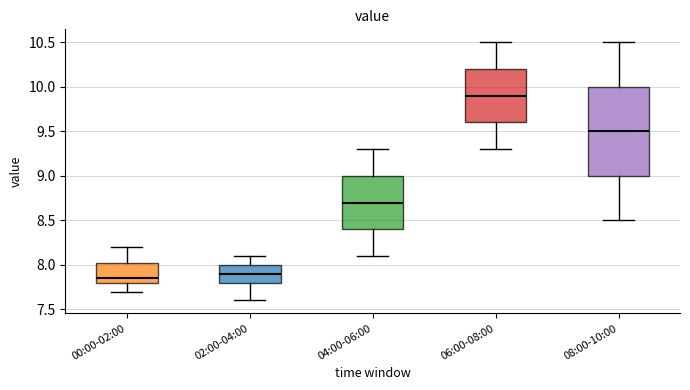

Where does the lower whisker of the box for 08:00-10:00 end on the y-axis? The values are not printed on the chart, so give them approximately, as read against the axis.

8.50